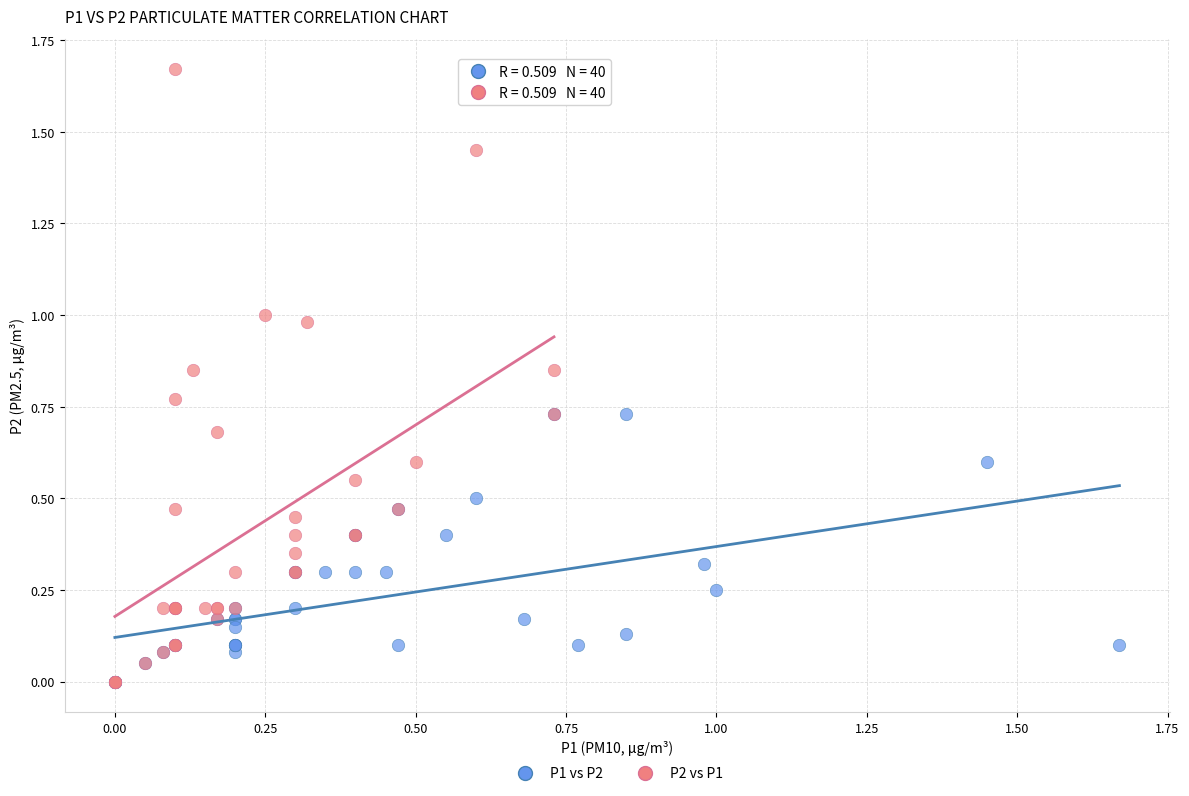

Which series reaches the maximum Y coordinate?

P2 vs P1